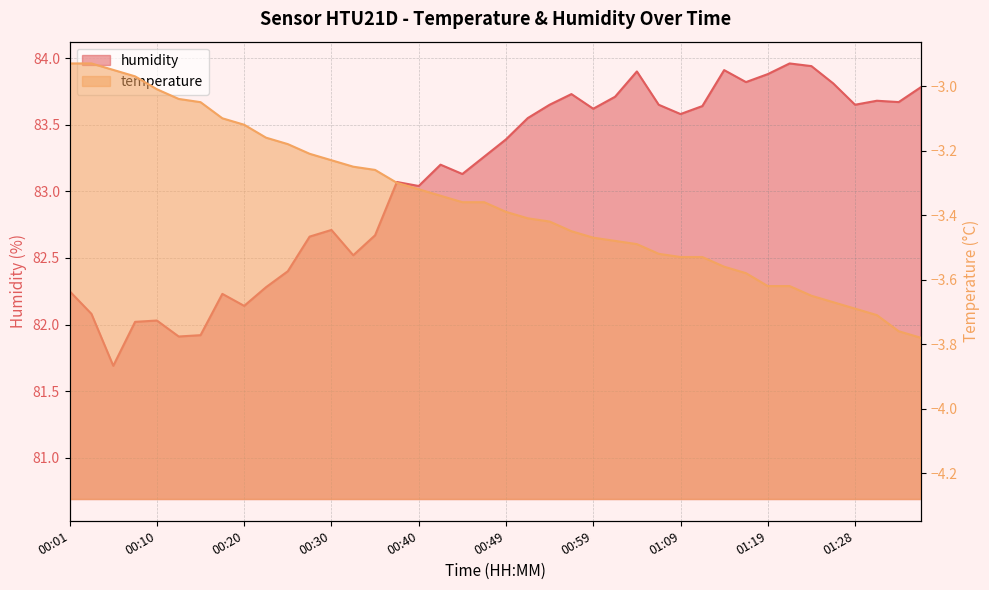

How many data points in temperature are less than -3?

36